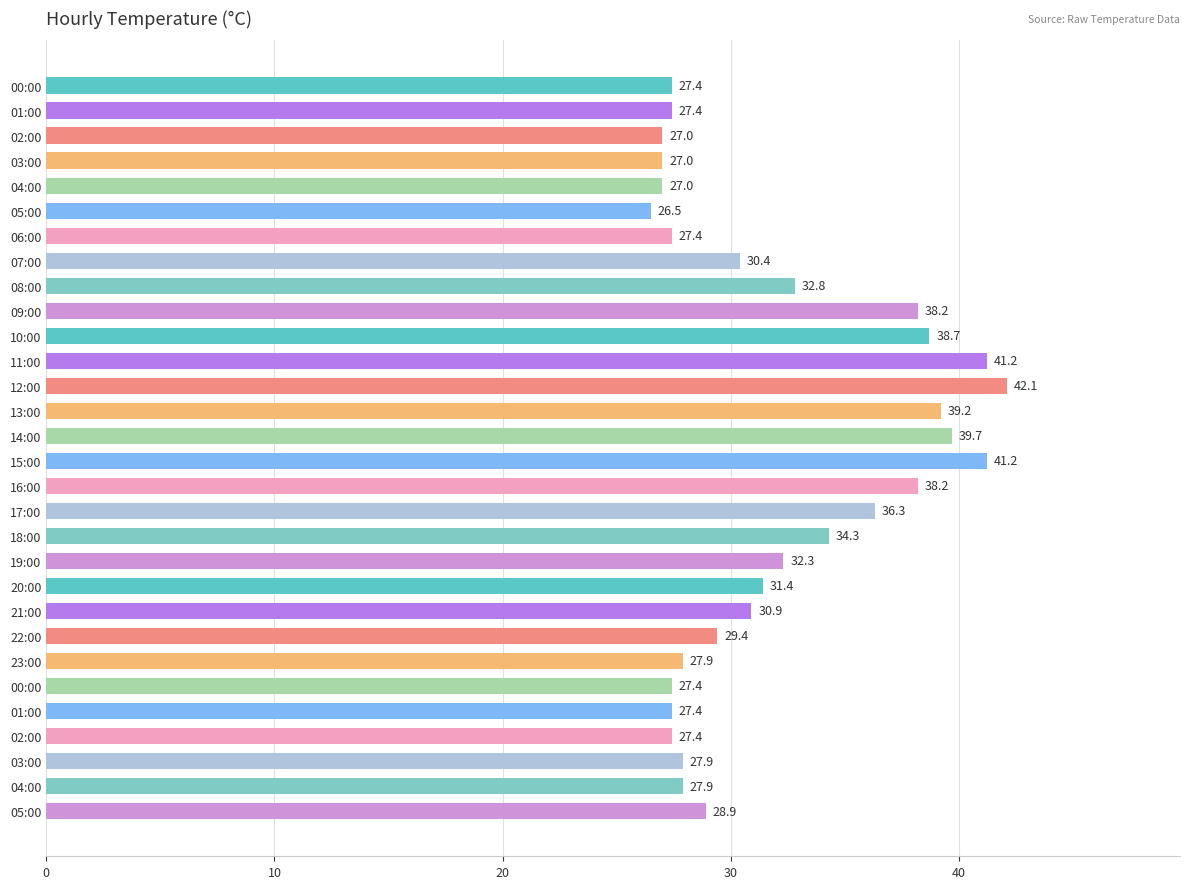

How many bars are there in total?

30